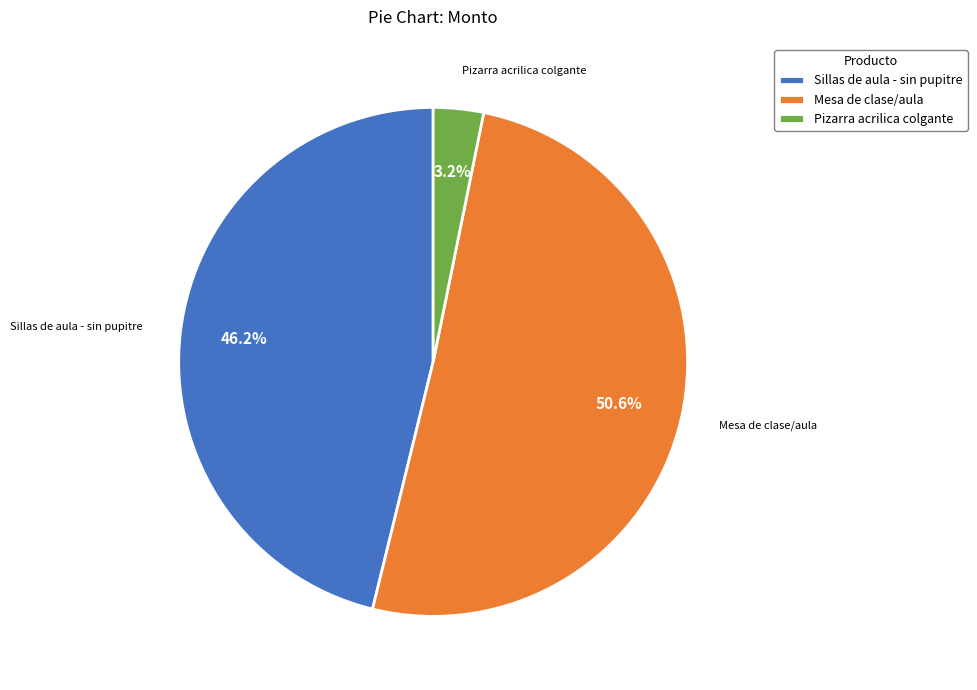

Combined, what portion of the pie is Sillas de aula - sin pupitre and Pizarra acrilica colgante?

49.4%